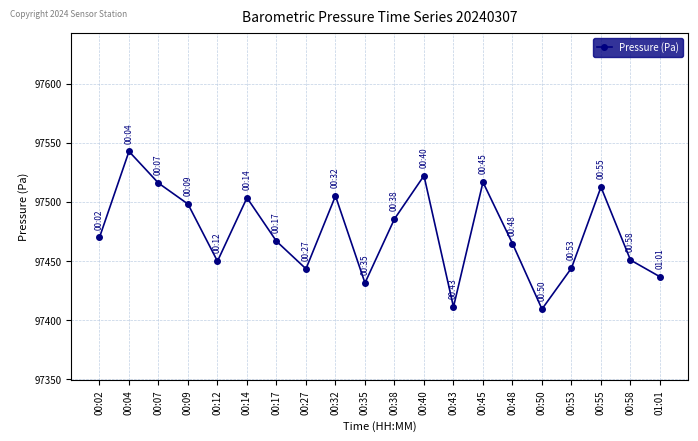

True or false: the data shows 52513.0 at 00:48.

False